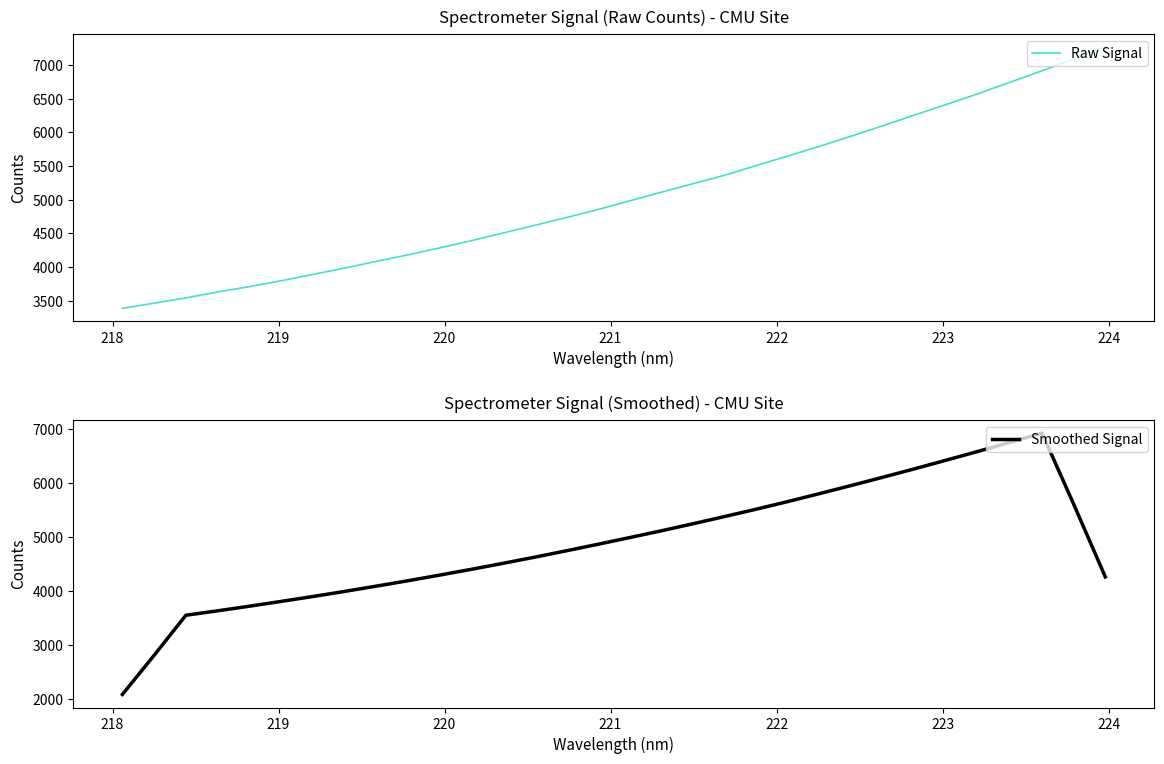

True or false: Raw Signal has more than 1 interior local peaks.

False